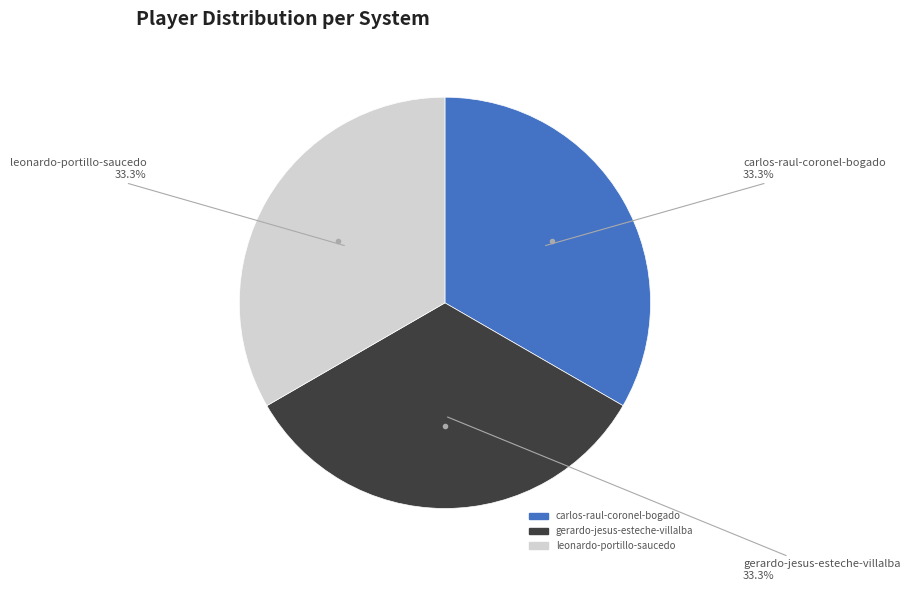

What percentage do leonardo-portillo-saucedo and gerardo-jesus-esteche-villalba together represent?

66.7%